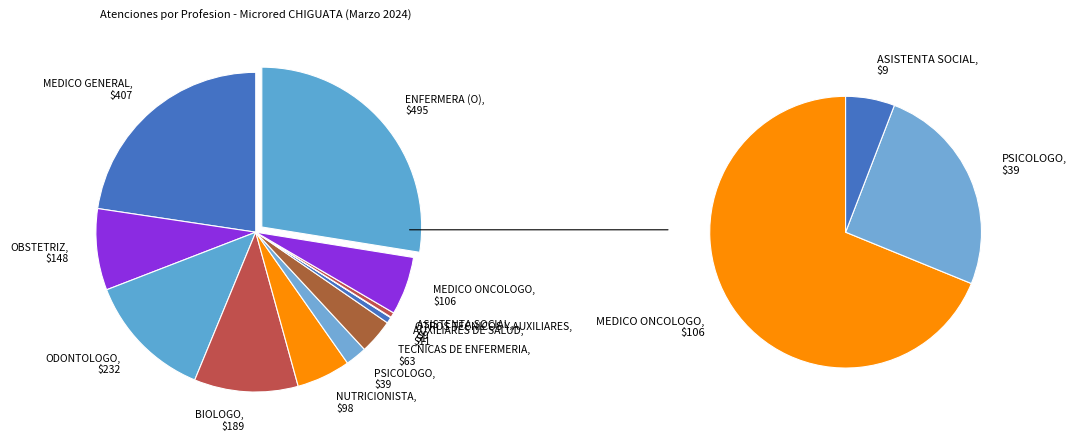

How many segments does this pie chart have?

12